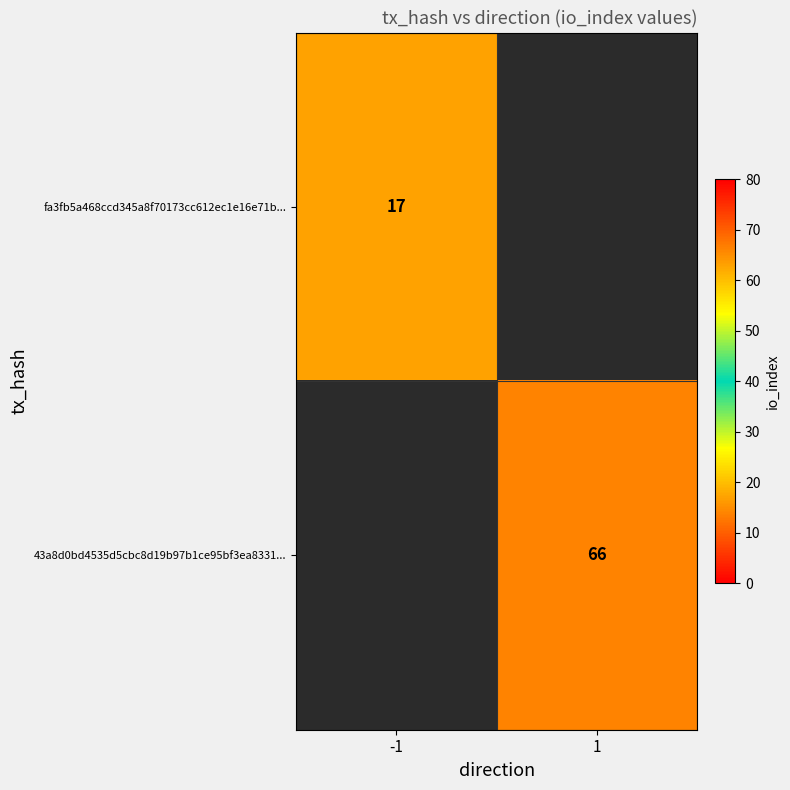

The value of 43a8d0bd4535d5cbc8d19b97b1ce95bf3ea8331... at 1 is 66. True or false?

True